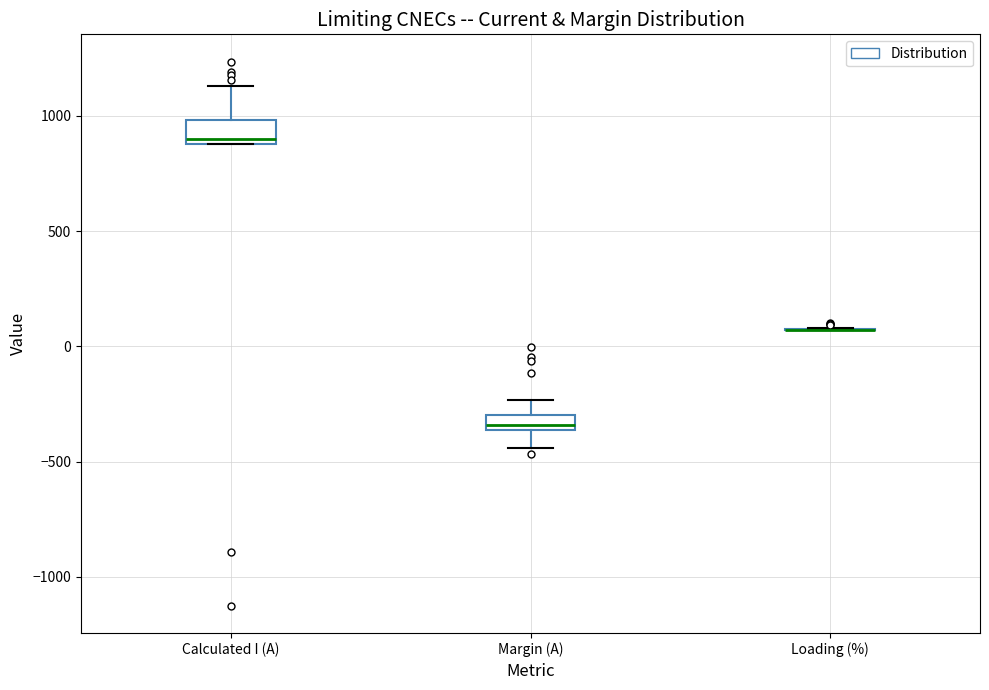

Where does the upper whisker of the box for Calculated I (A) end on the y-axis? The values are not printed on the chart, so give them approximately, as read against the axis.

1150